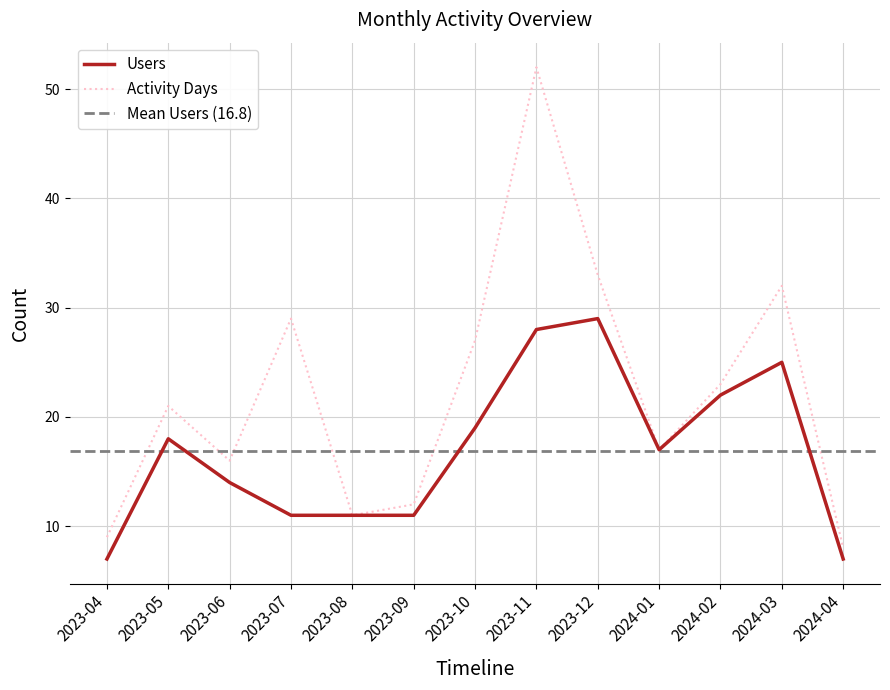

True or false: Activity Days and Users intersect in this chart.

False